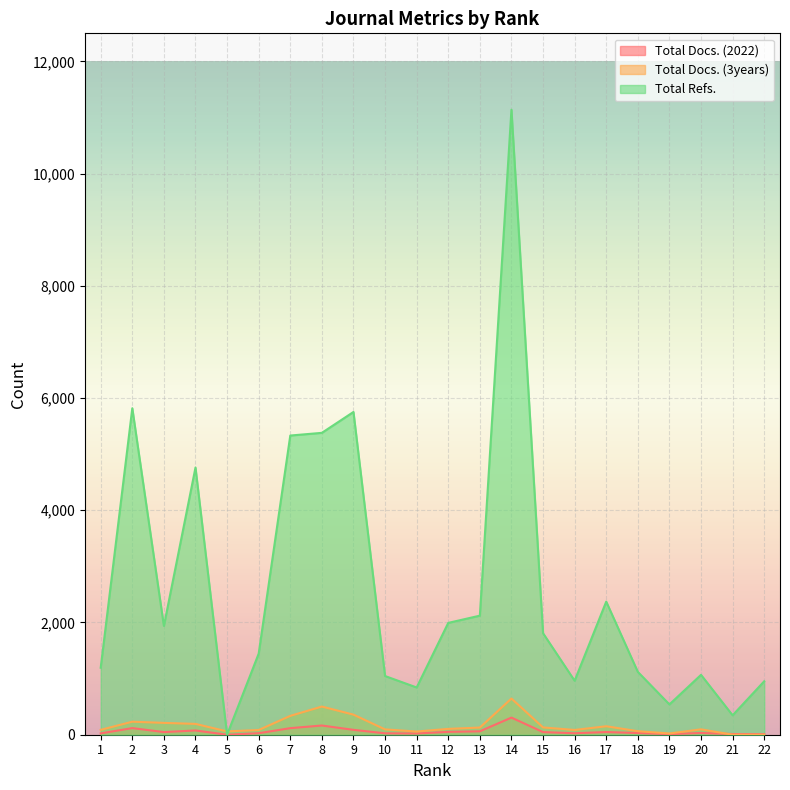

At which label is Total Docs. (3years) closest to 322?

7